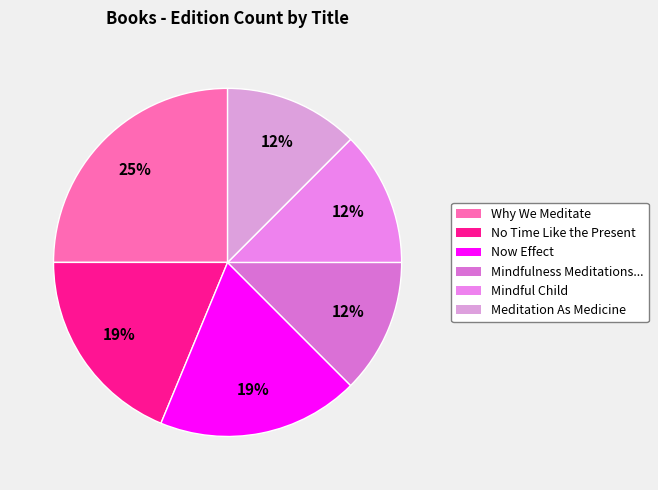

To the nearest percent, what is the average slice percentage?

17%